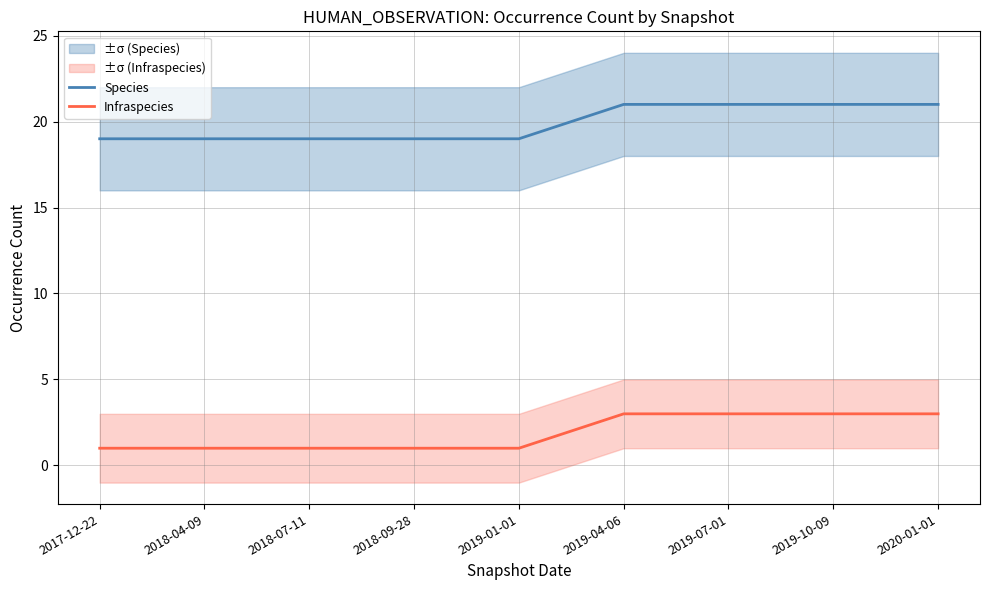

Which has a higher value, 2018-09-28 or 2017-12-22?

2018-09-28